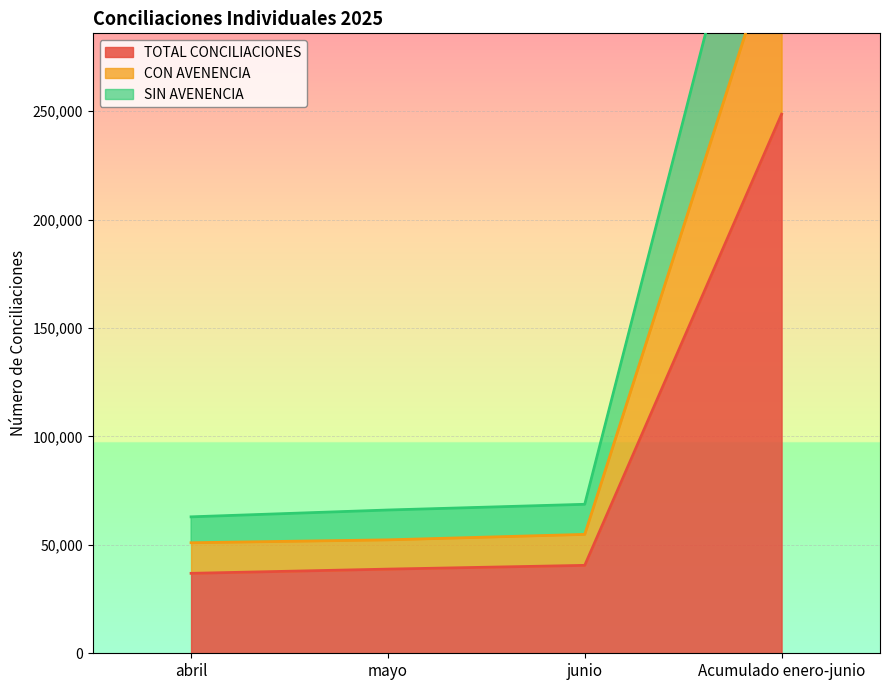

List the series in order of their peak value, highest first.

SIN AVENENCIA, CON AVENENCIA, TOTAL CONCILIACIONES